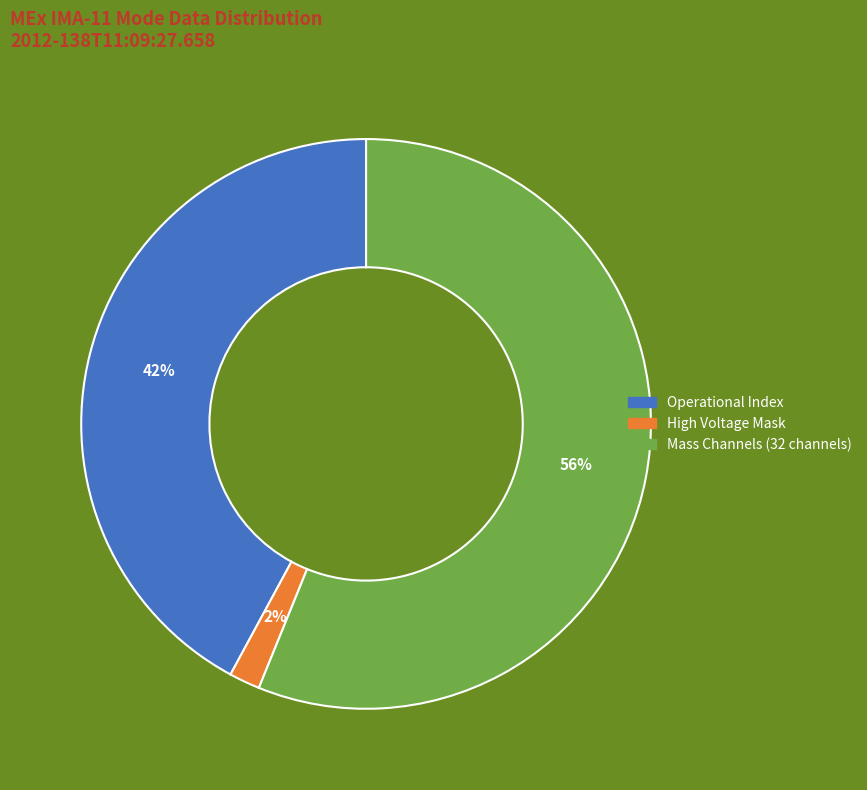

To the nearest percent, what is the average slice percentage?

33%